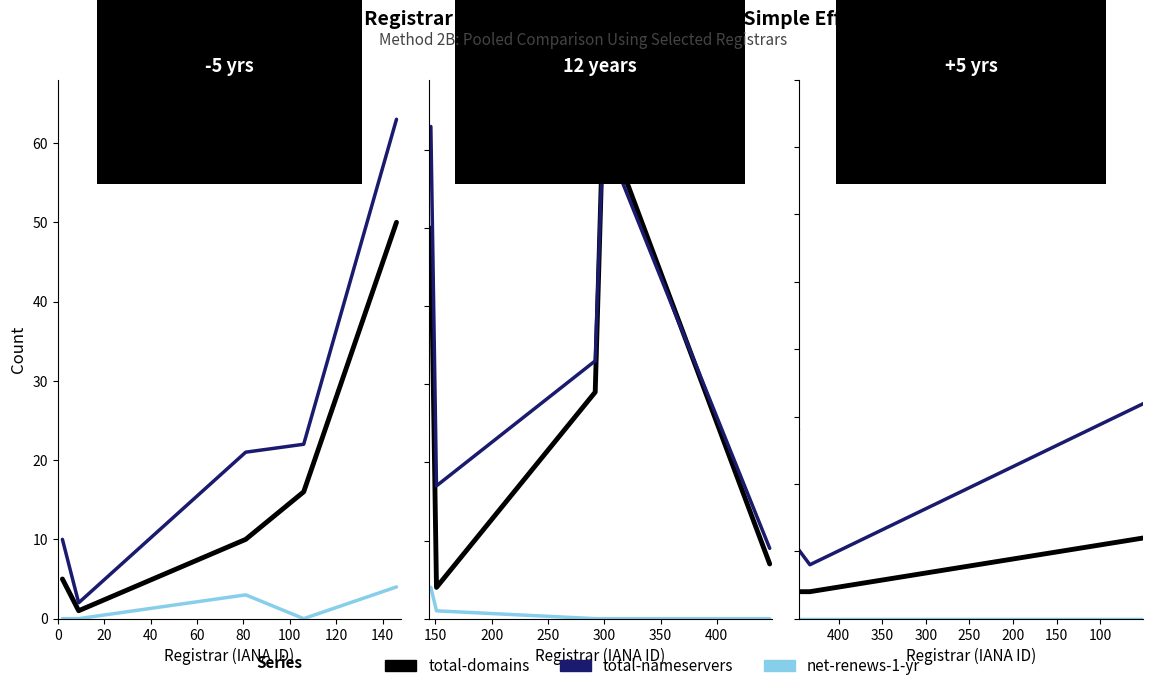

True or false: total-domains and net-renews-1-yr cross at least once.

False